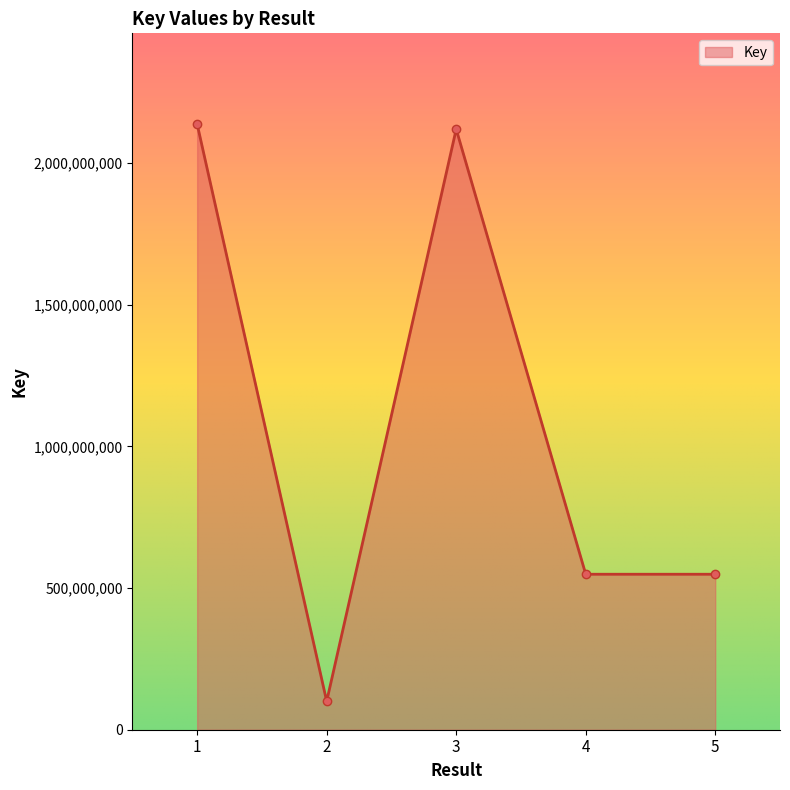

Between 3 and 4, which is larger?

3